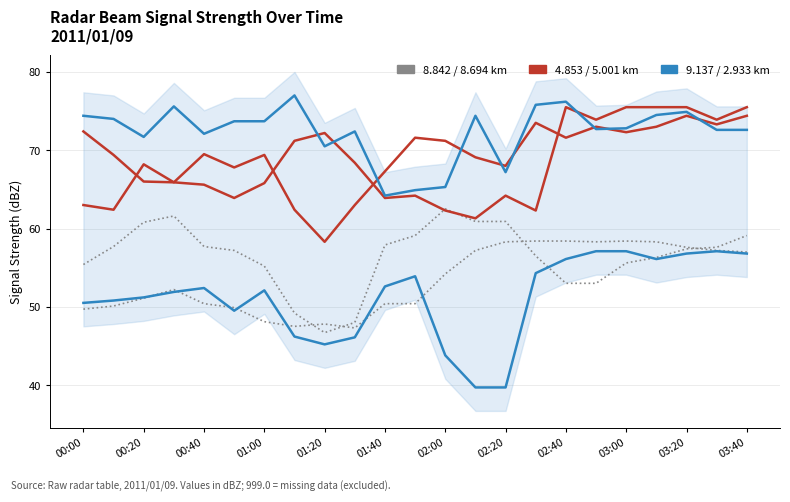

How many distinct data groups are displayed?

6